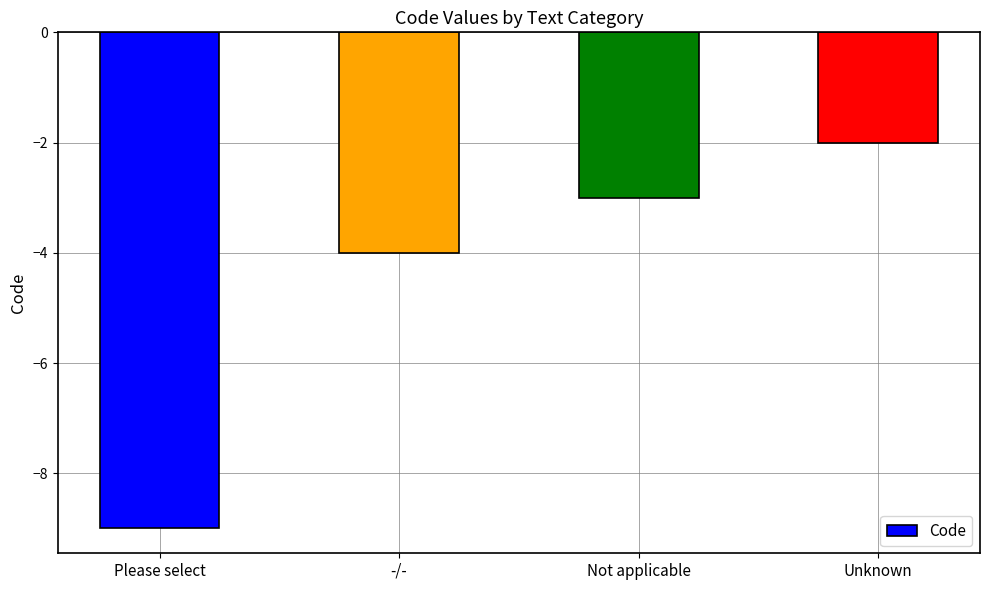

What is the label of the 1st bar from the right?

Unknown